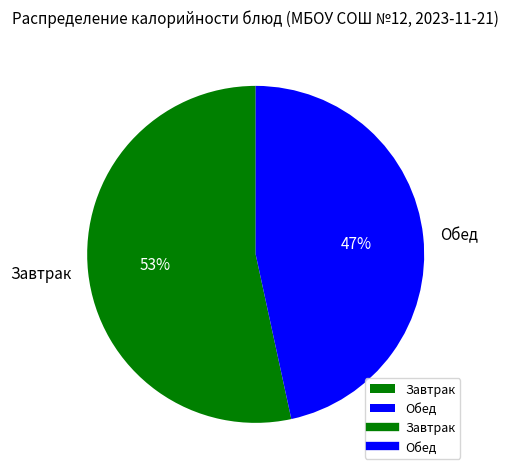

Is it true that Завтрак is 62% of the pie?

False